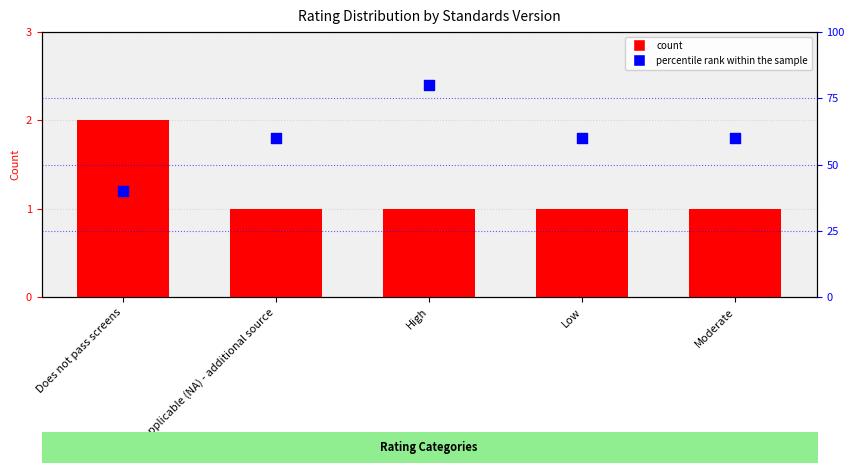

Which series has the largest Y range (max minus min)?

percentile rank within the sample